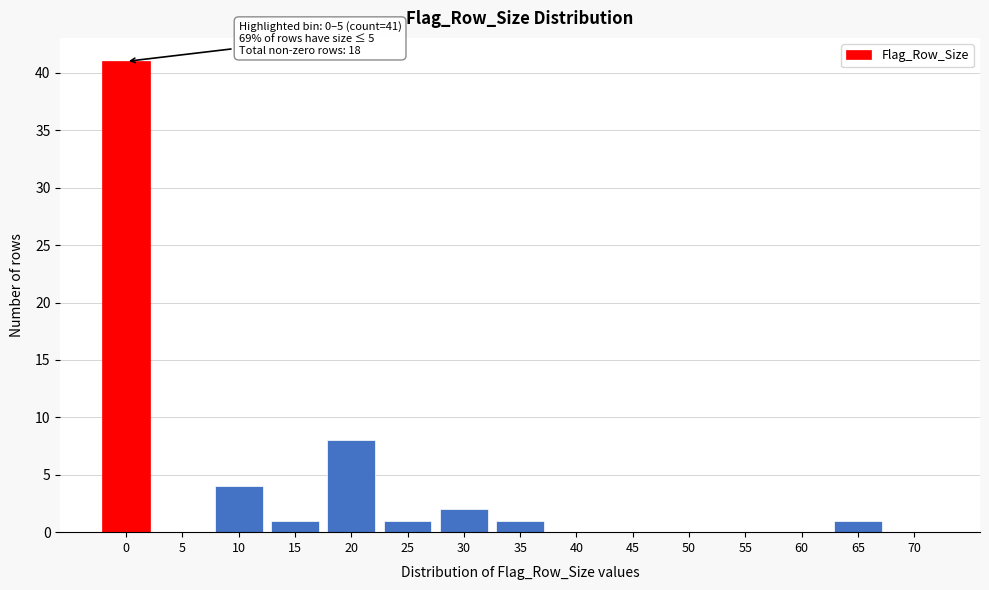

Reading left to right, what are all the values shown in this chart?

0=41	5=0	10=4	15=1	20=8	25=1	30=2	35=1	40=0	45=0	50=0	55=0	60=0	65=1	70=0